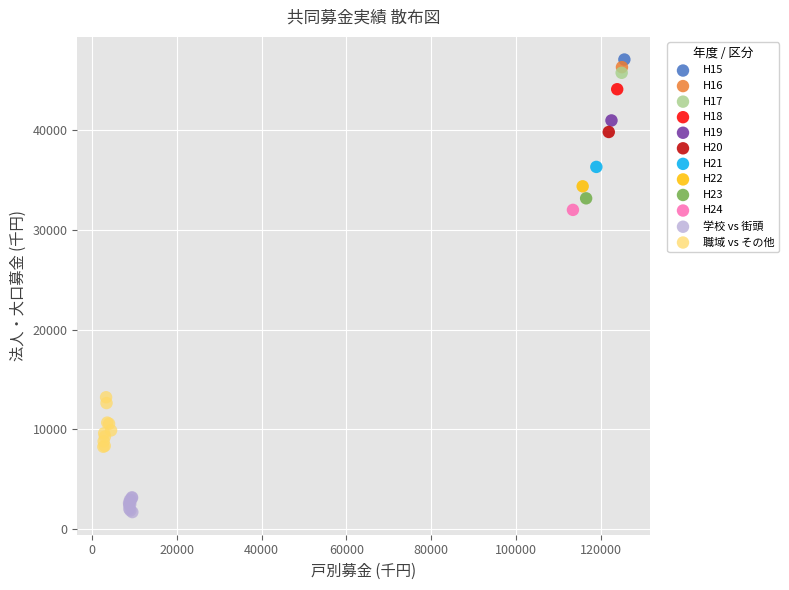

What are all the series names shown in the legend?

H15, H16, H17, H18, H19, H20, H21, H22, H23, H24, 学校 vs 街頭, 職域 vs その他